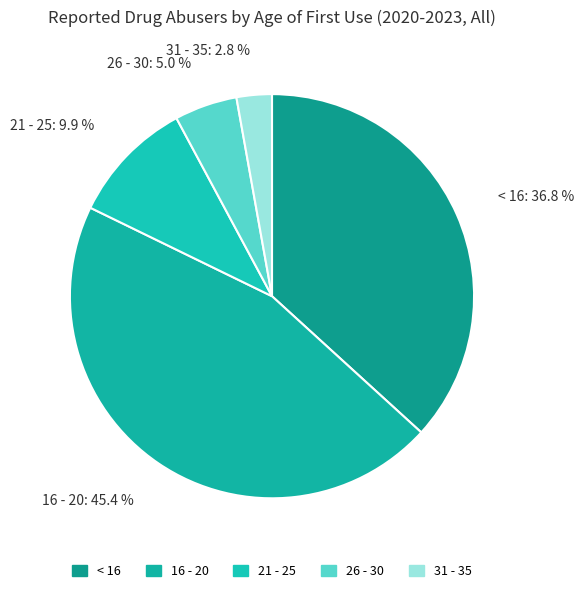

Combined, what portion of the pie is < 16 and 26 - 30?

41.8%